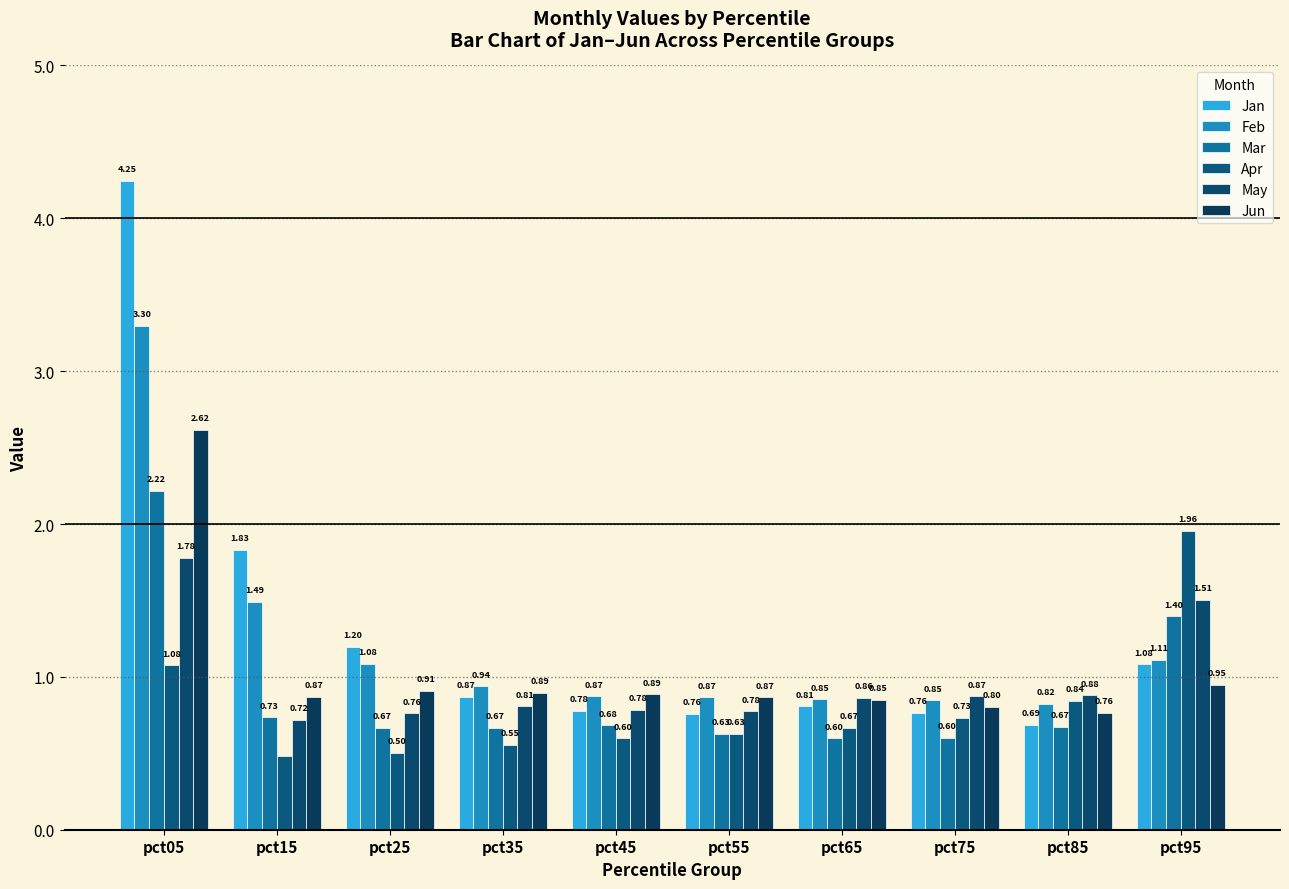

How many groups of bars are there?

10